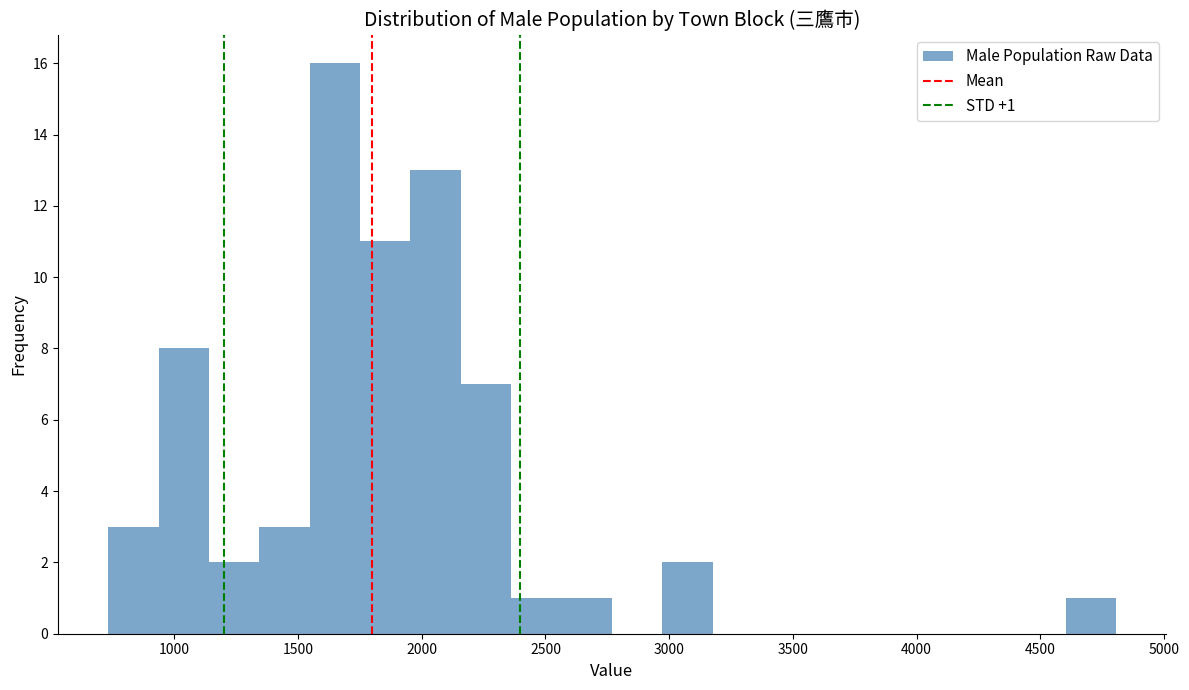

Which range on the x-axis has the tallest bar?

1550 to 1750